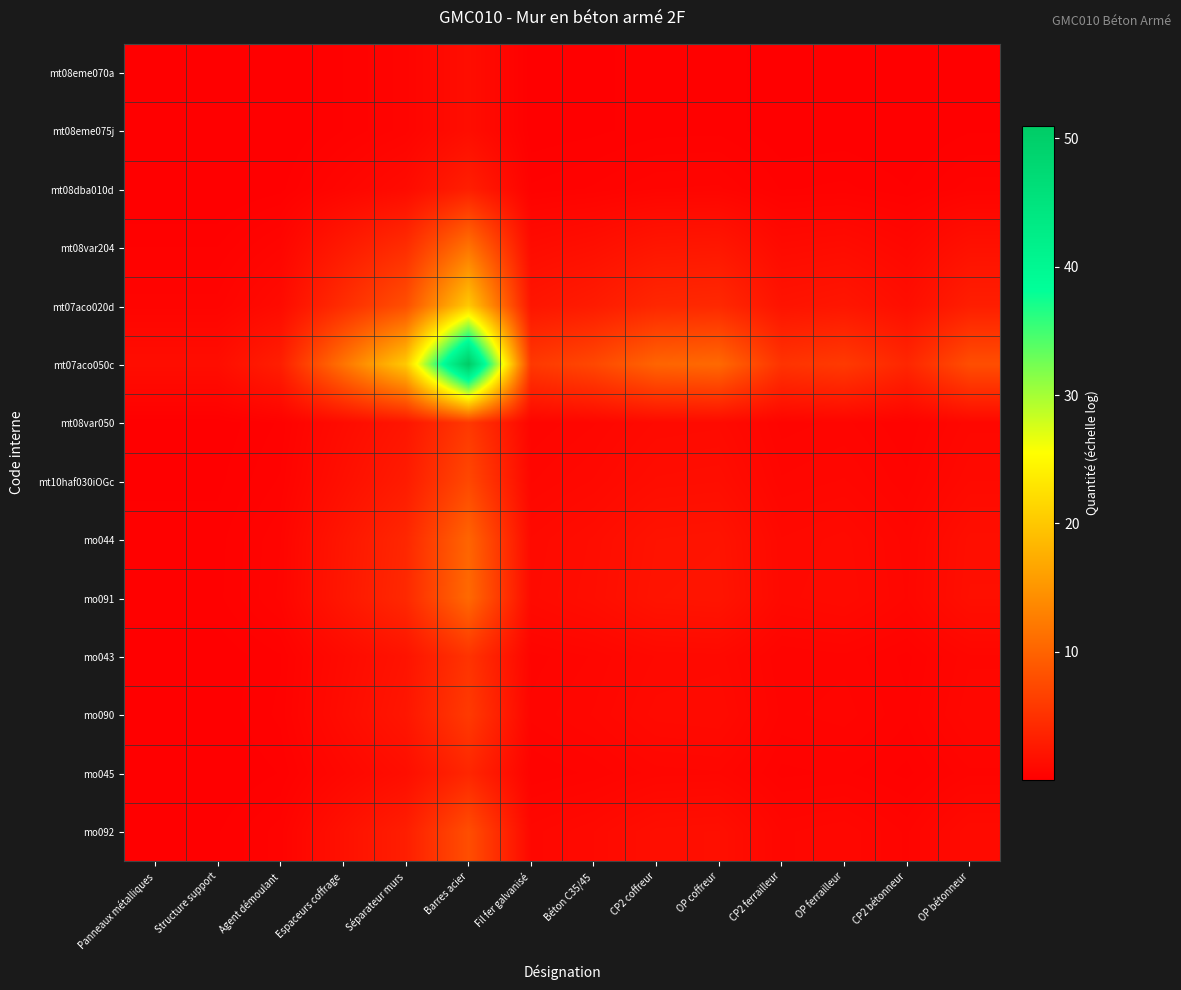

How many data points does each series have?

14